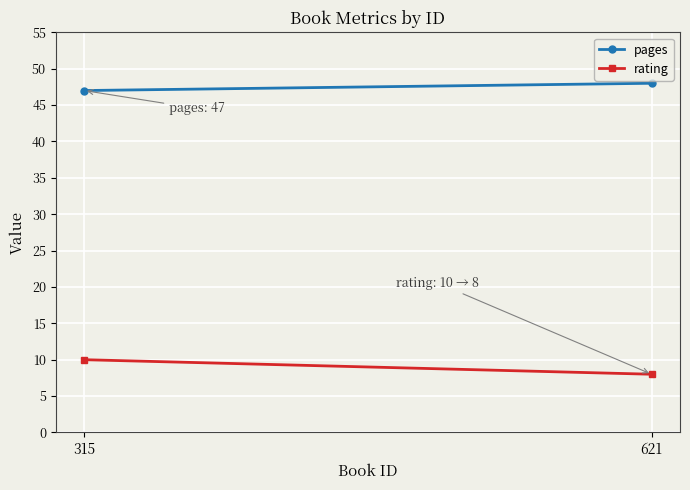

Which series has the largest total across all categories?

pages